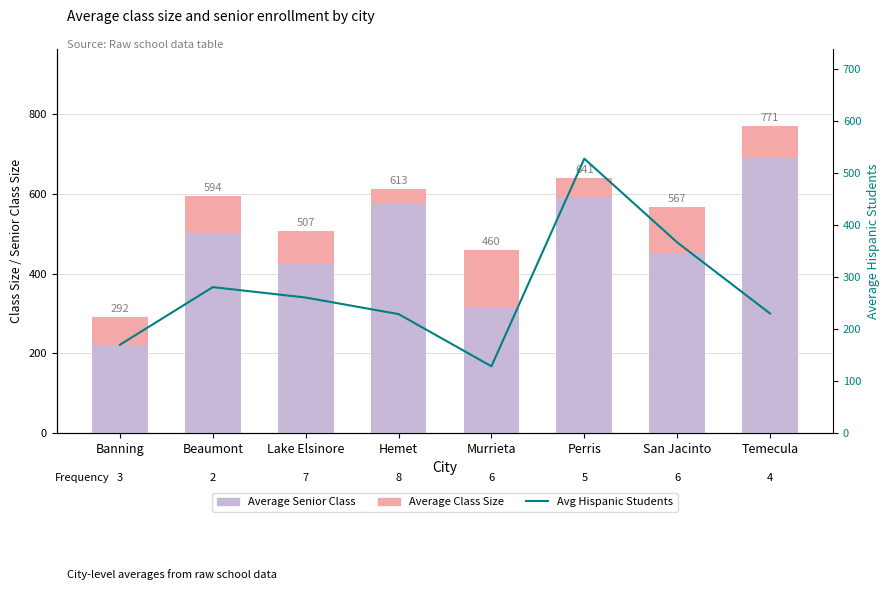

Reading left to right, list all the values displayed in this chart.

Average Class Size: 291.6	593.6	506.9	612.8	459.5	640.5	567.1	771.1
Average Senior Class: 220.8	501.0	424.8	575.6	316.3	591.6	451.6	689.4
Avg Hispanic Students: 169.7	280.6	260.5	228.7	128.2	527.7	366.6	229.8